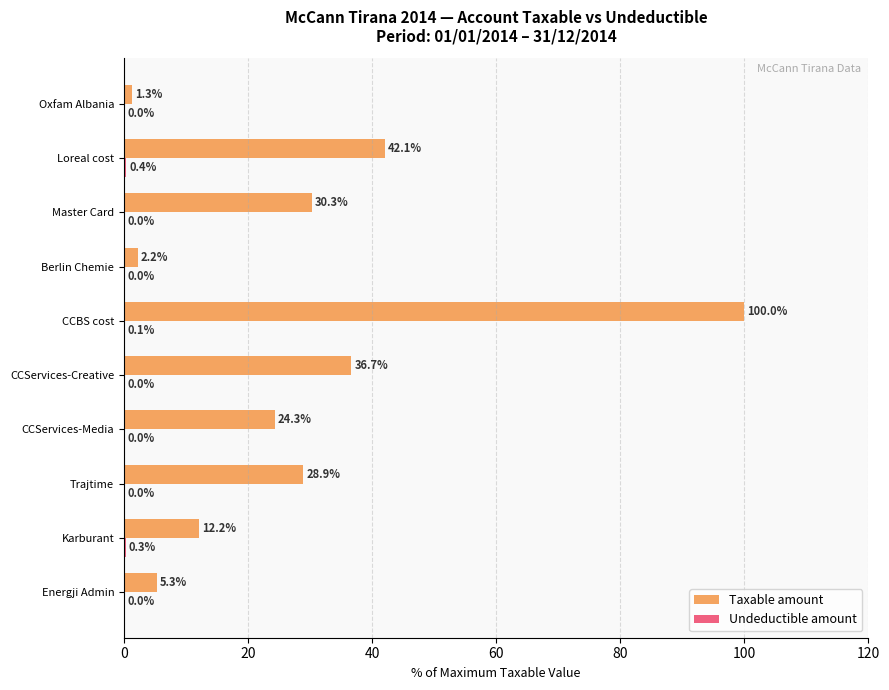

Which series changed the most between Energji Admin and Berlin Chemie?

Taxable amount